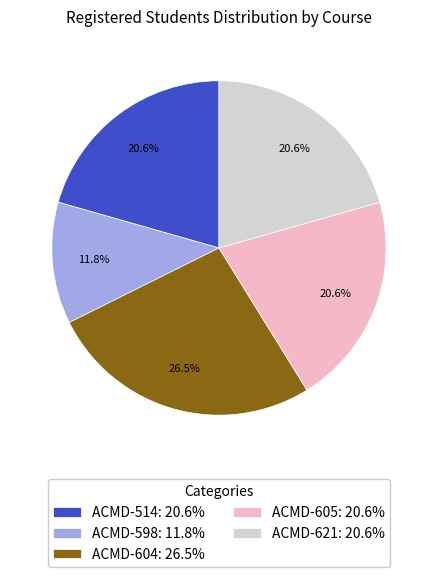

To the nearest percent, what is the combined percentage of ACMD-604 and ACMD-605?

47%